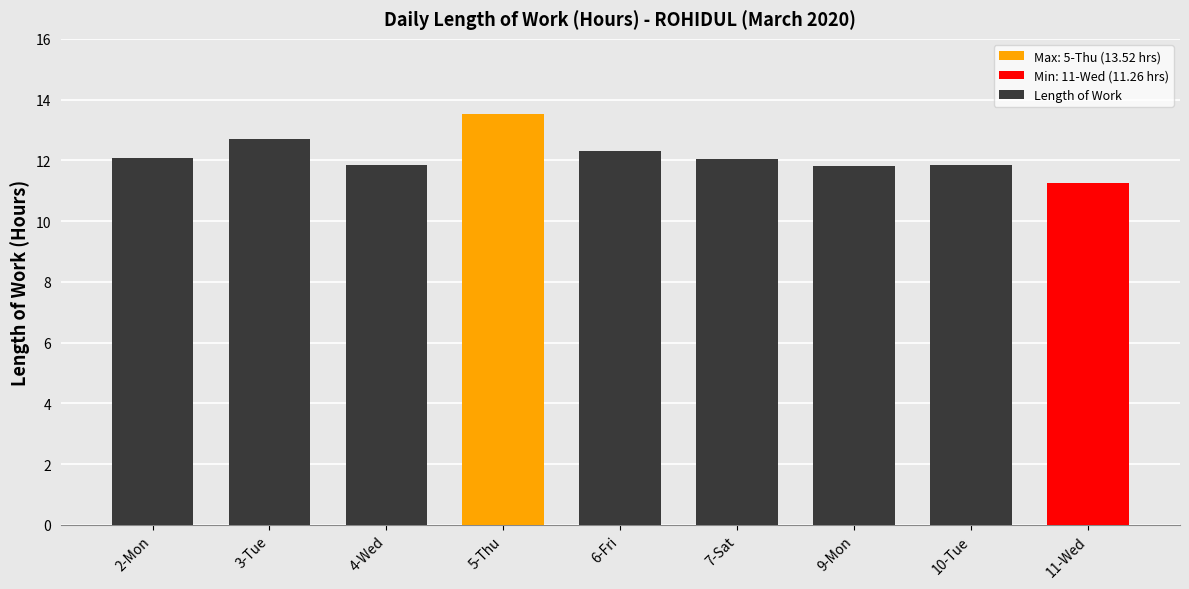

What is the sum of all values?

109.5